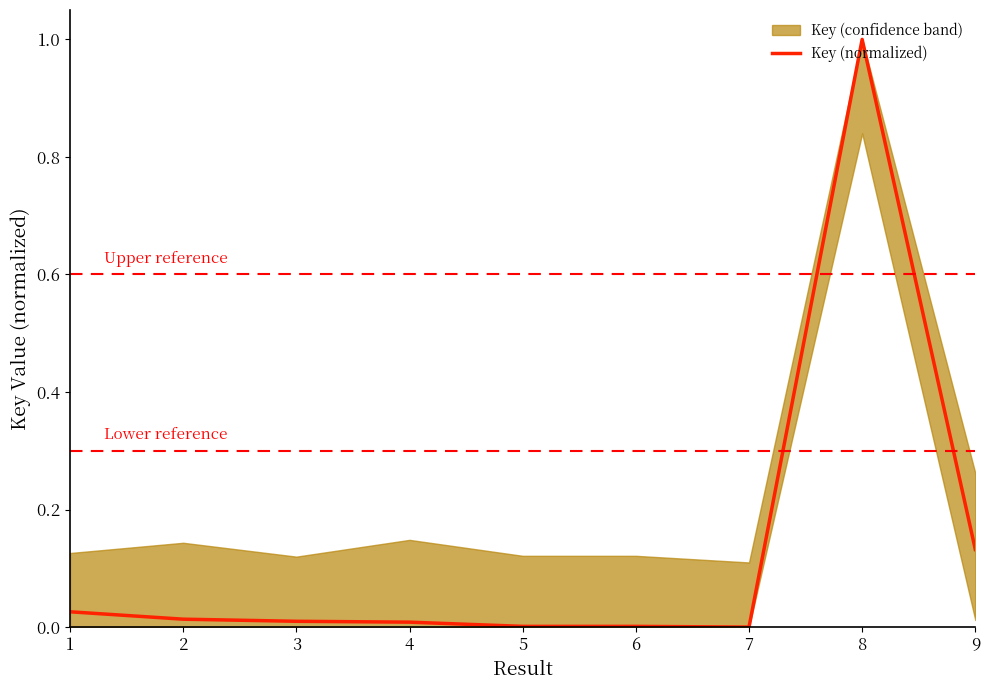

List the labels in order of value, smallest first.

7, 6, 5, 4, 3, 2, 1, 9, 8